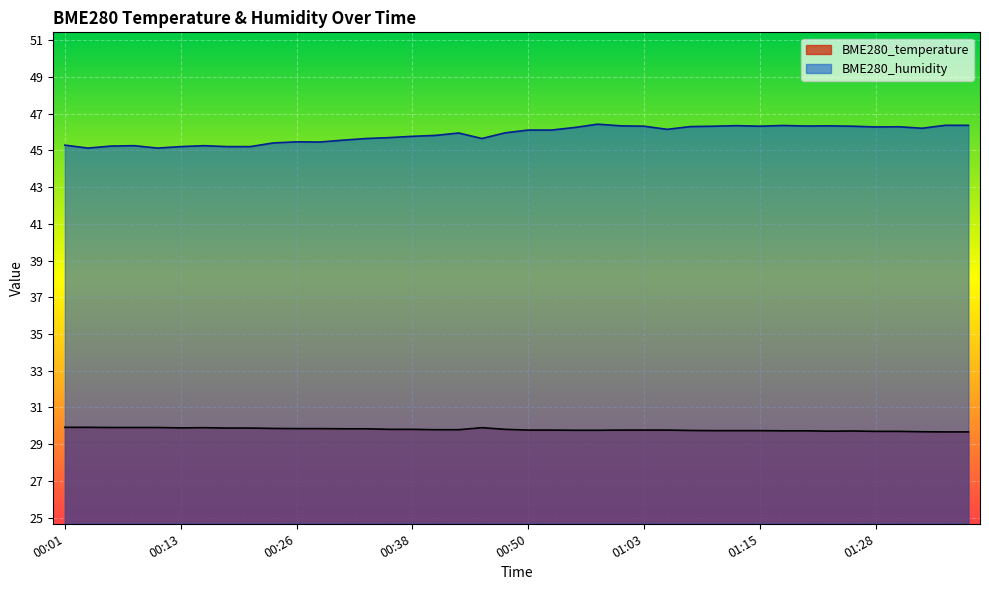

List the labels in order of BME280_temperature value, largest first.

00:01, 00:03, 00:06, 00:08, 00:11, 00:16, 00:45, 00:13, 00:18, 00:21, 00:23, 00:26, 00:28, 00:30, 00:33, 00:35, 00:38, 00:48, 00:40, 00:43, 00:50, 00:53, 01:00, 01:03, 01:05, 00:55, 00:58, 01:08, 01:10, 01:13, 01:15, 01:18, 01:20, 01:25, 01:23, 01:28, 01:30, 01:33, 01:35, 01:38